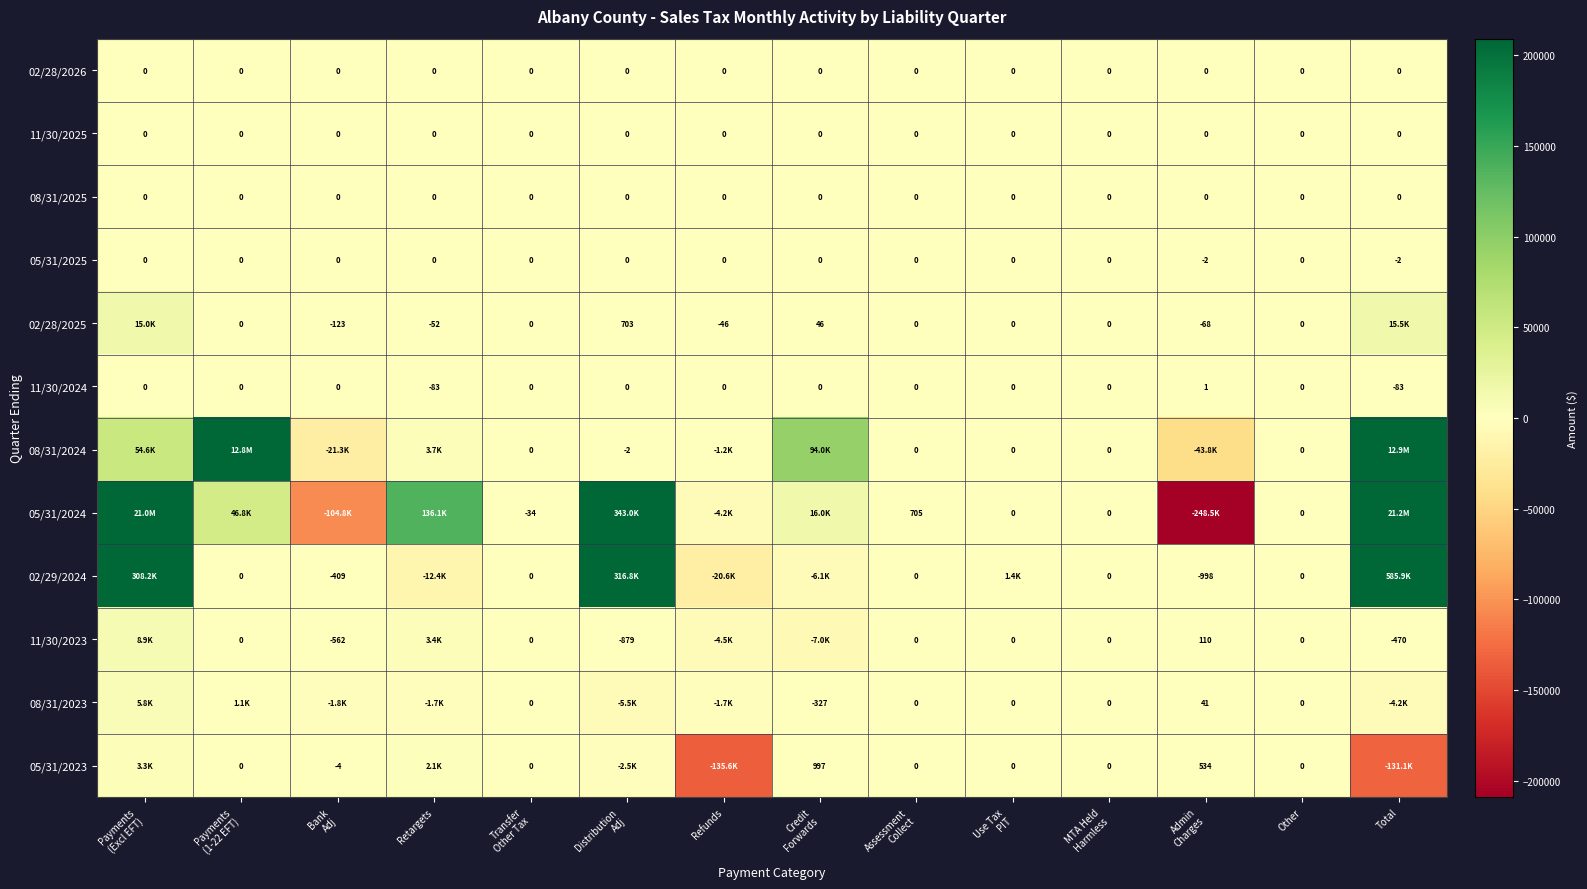

Where is 11/30/2023 nearest to the value 990?

Admin Charges